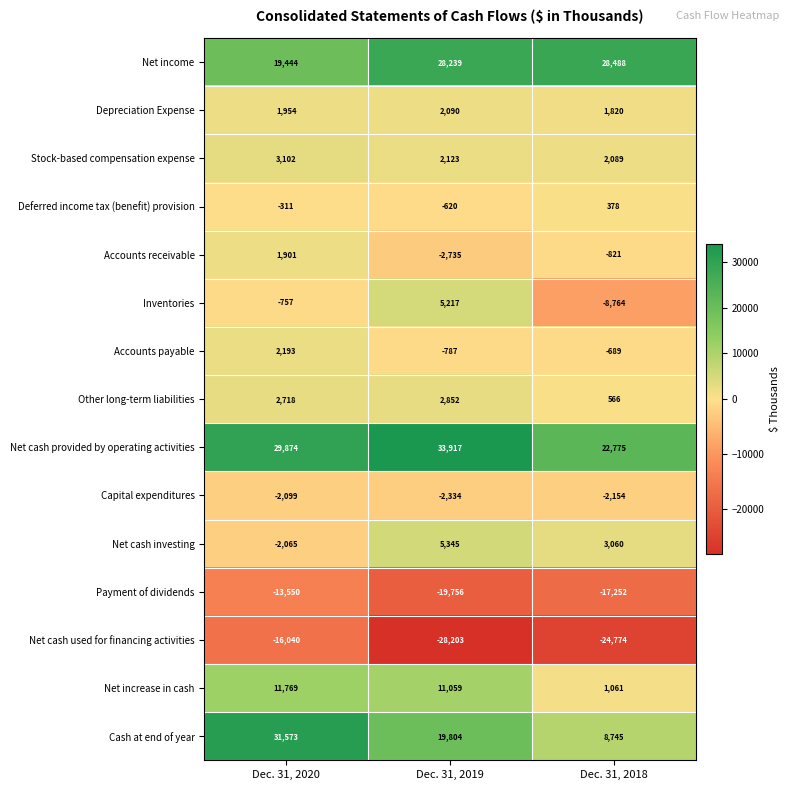

At how many categories does at least one series exceed 16268?

3